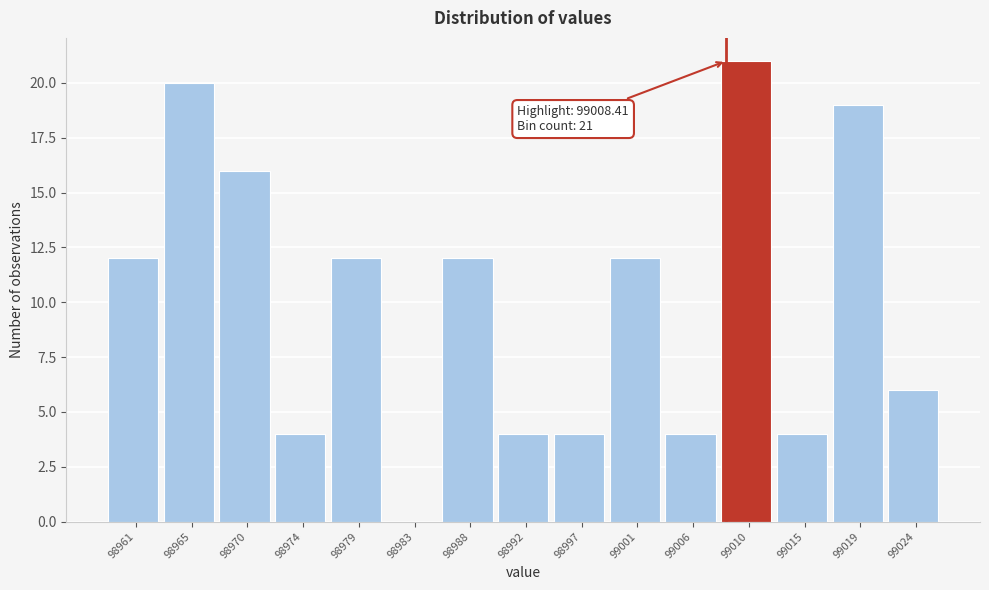

Over which range of the x-axis is the bar tallest?

99008.0 to 99012.5